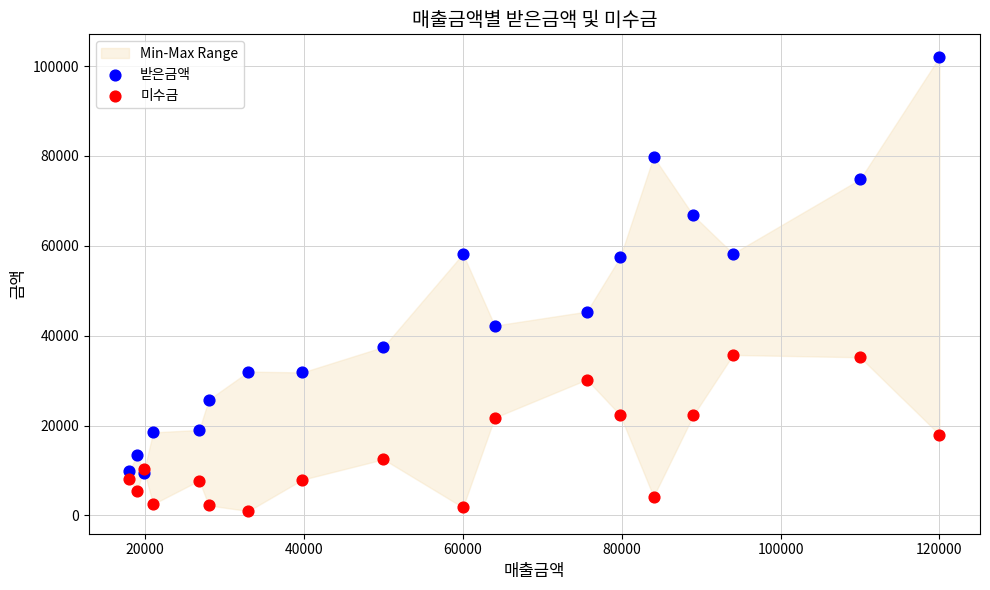

Which series has the widest spread of Y values?

받은금액